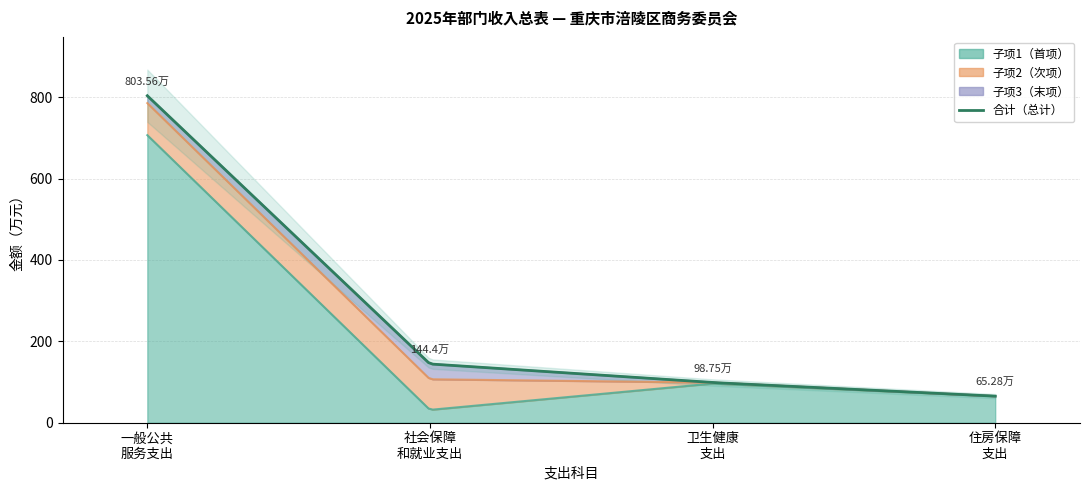

True or false: 一般公共预算拨款收入 and 总计 cross at least once.

False